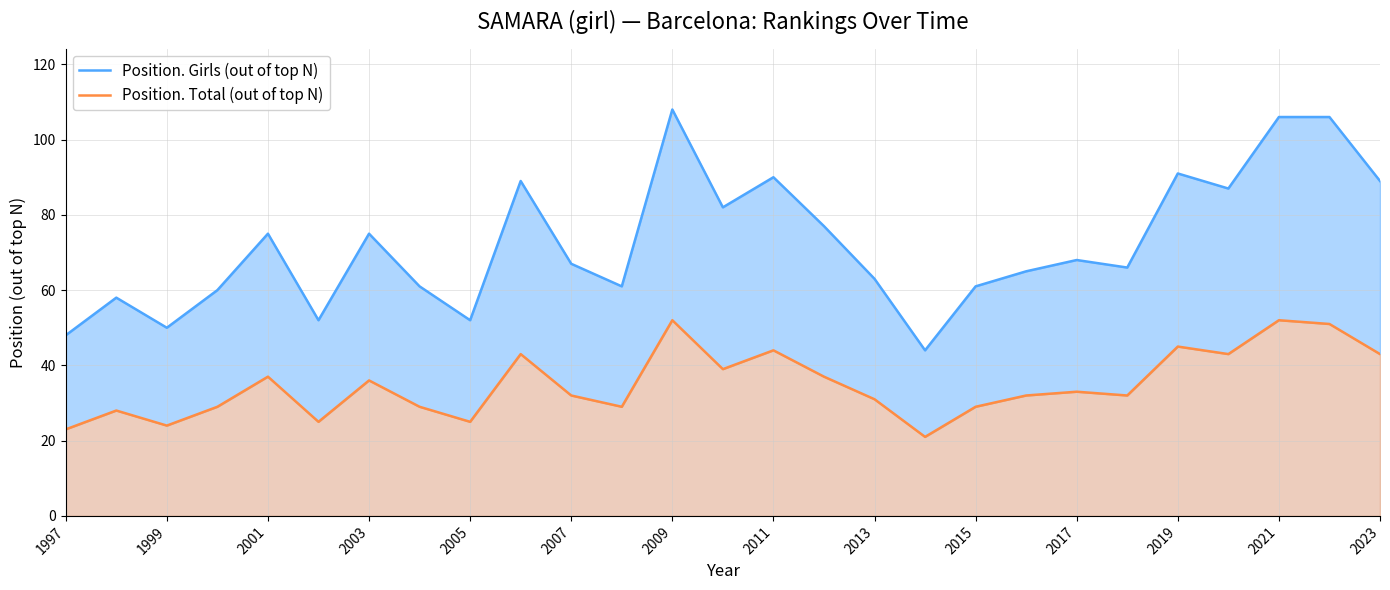

What is the difference between the maximum and minimum values in the Position. Girls (out of top N) series?

64